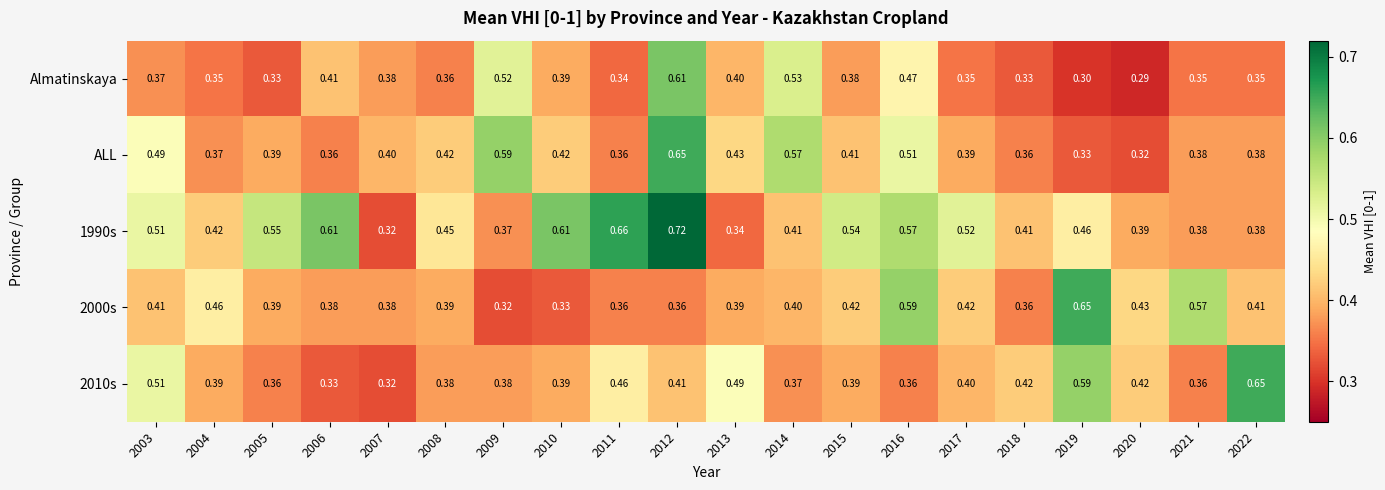

Which series has the widest spread of values?

1990s